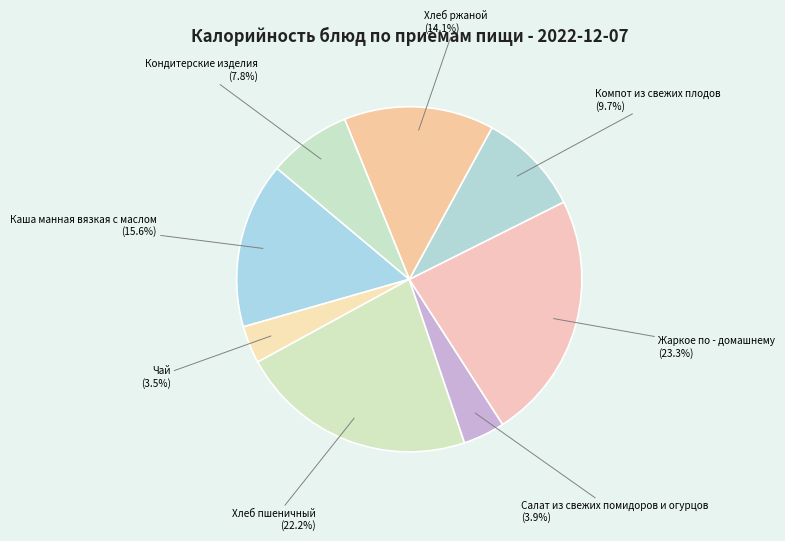

What portion of the pie excludes Хлеб пшеничный?

77.8%